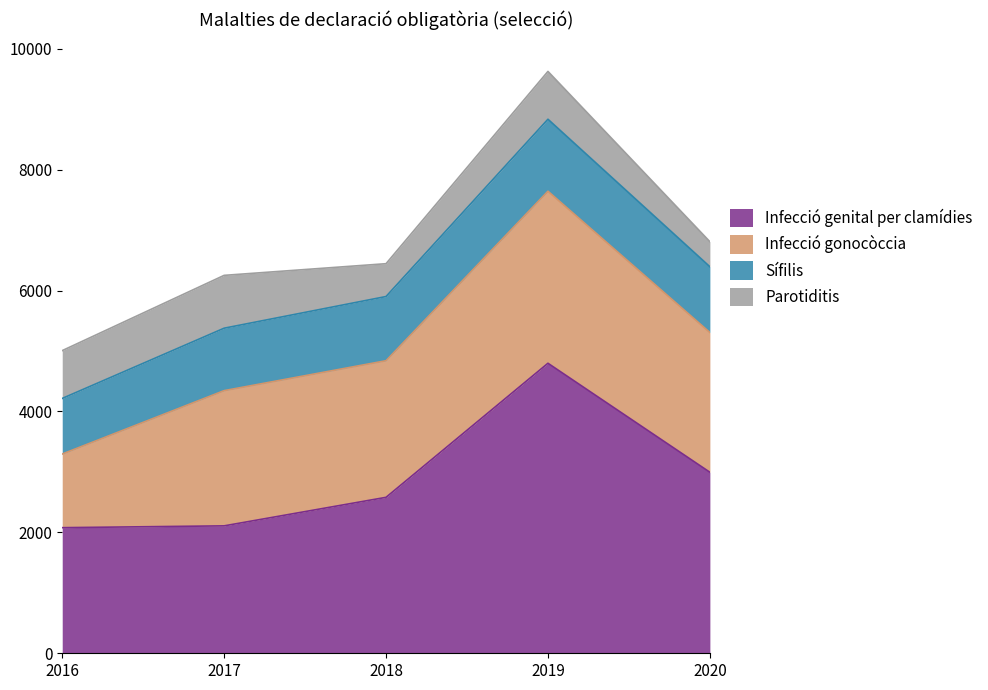

What is the sum of all Parotiditis values?

3413